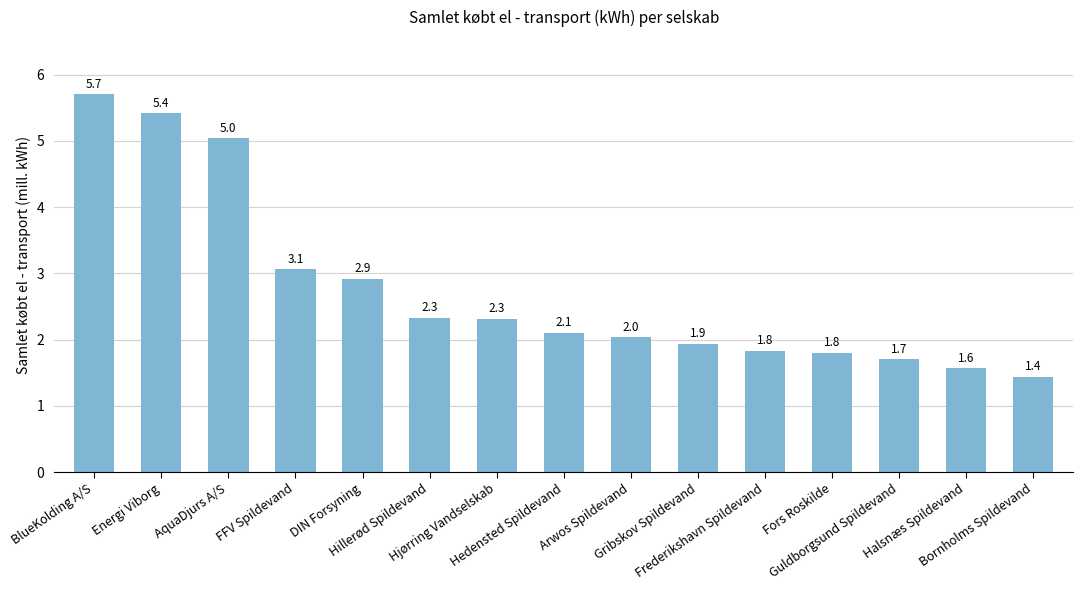

The value at Bornholms Spildevand is 2.3. True or false?

False